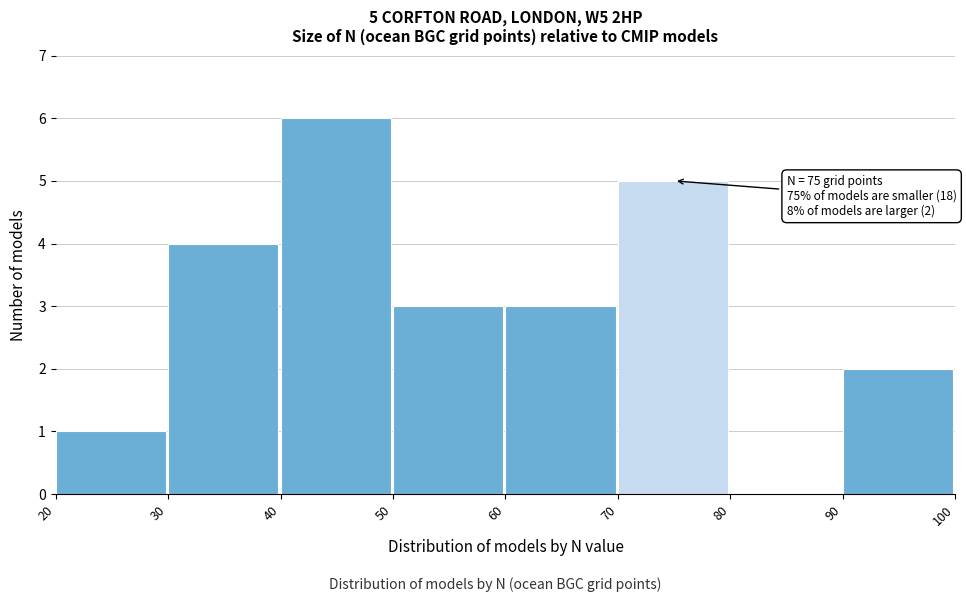

Which range on the x-axis has the tallest bar?

40 to 50